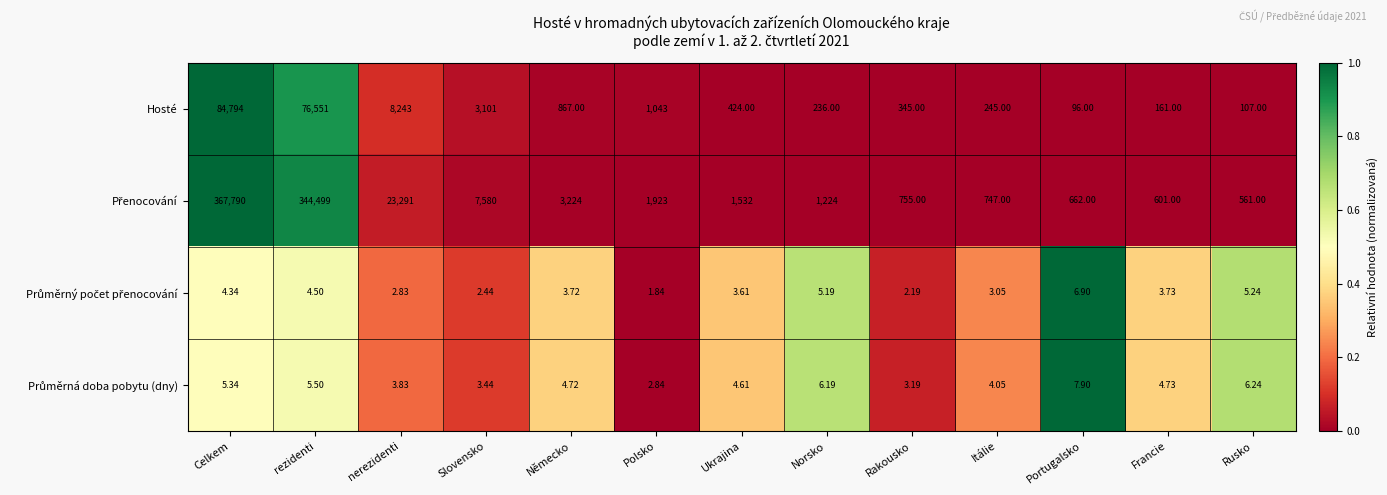

List the labels in order of Hosté value, largest first.

Celkem, rezidenti, nerezidenti, Slovensko, Polsko, Německo, Ukrajina, Rakousko, Itálie, Norsko, Francie, Rusko, Portugalsko